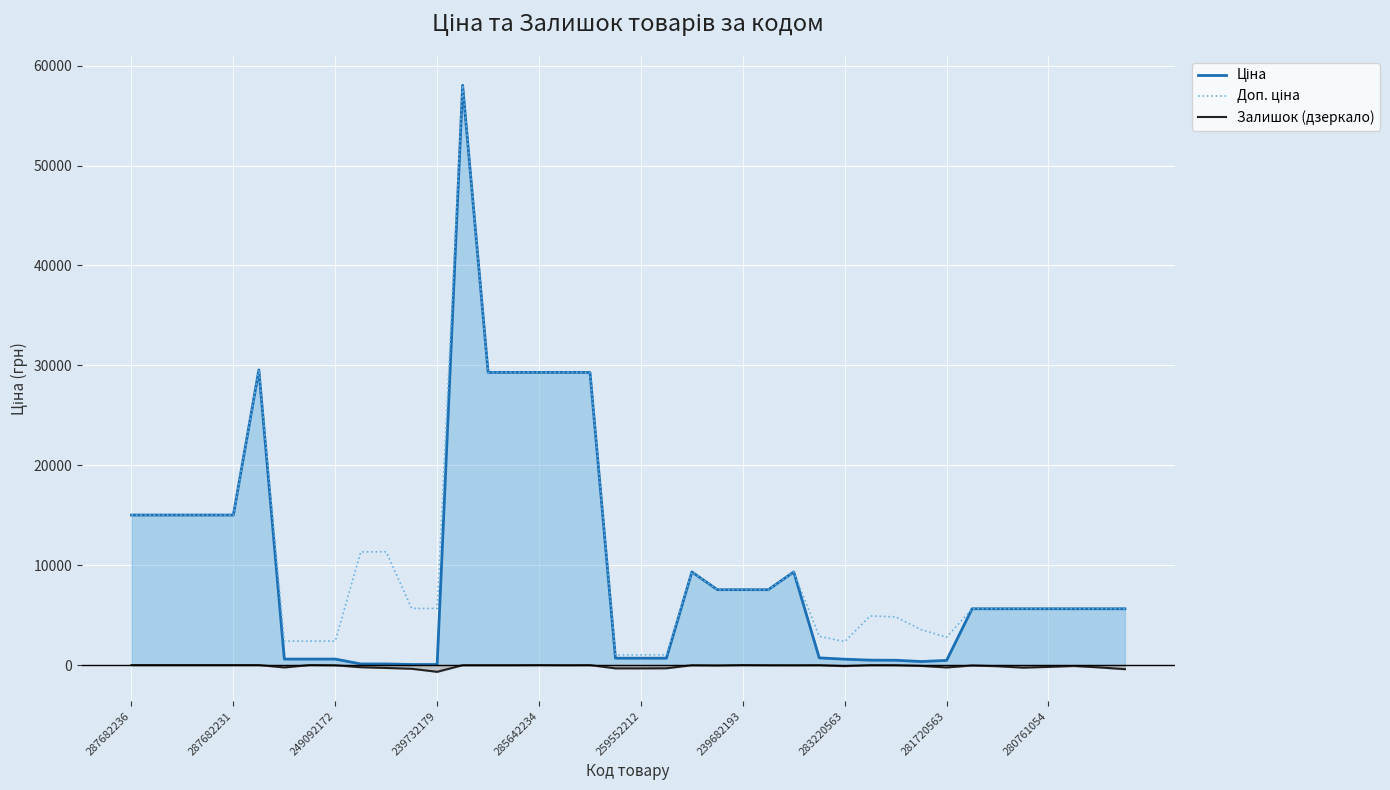

Which series changed the most between 259552212 and 10?

Ціна